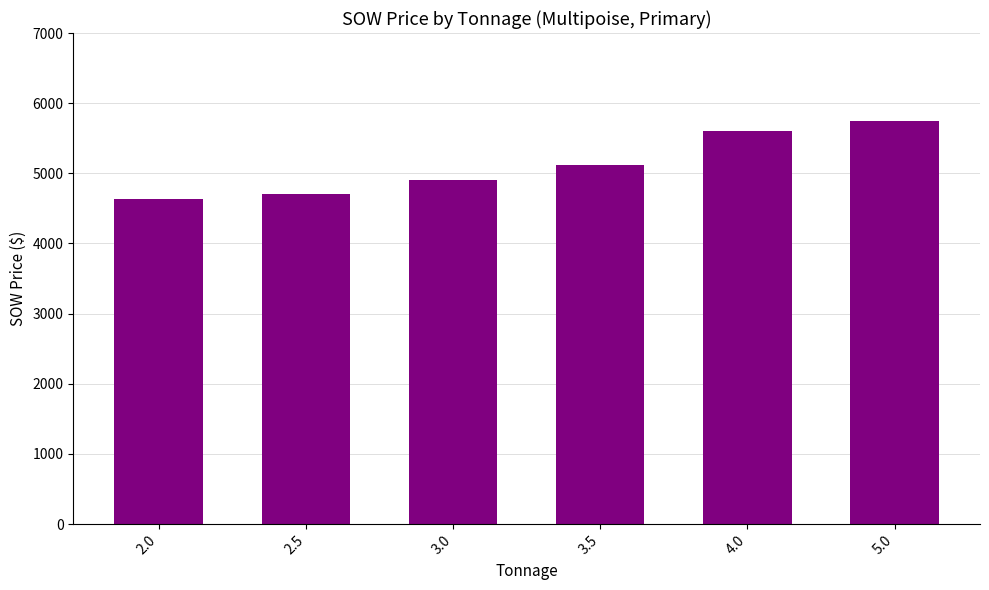

Reading left to right, list all the values displayed in this chart.

2.0=4640	2.5=4700	3.0=4900	3.5=5115	4.0=5600	5.0=5740